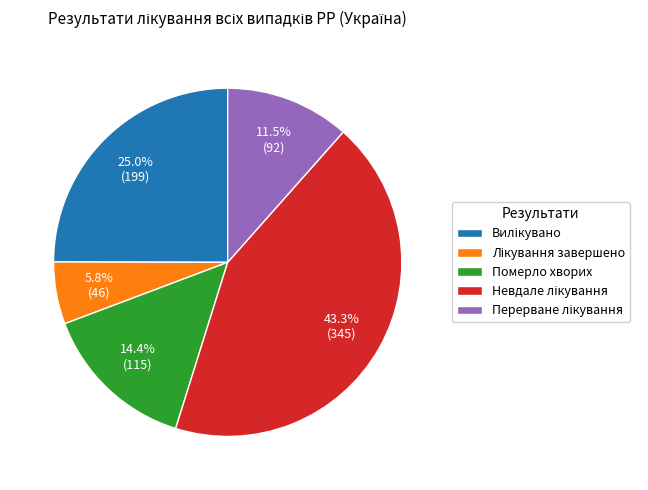

Is there any slice that represents more than half of the pie?

No